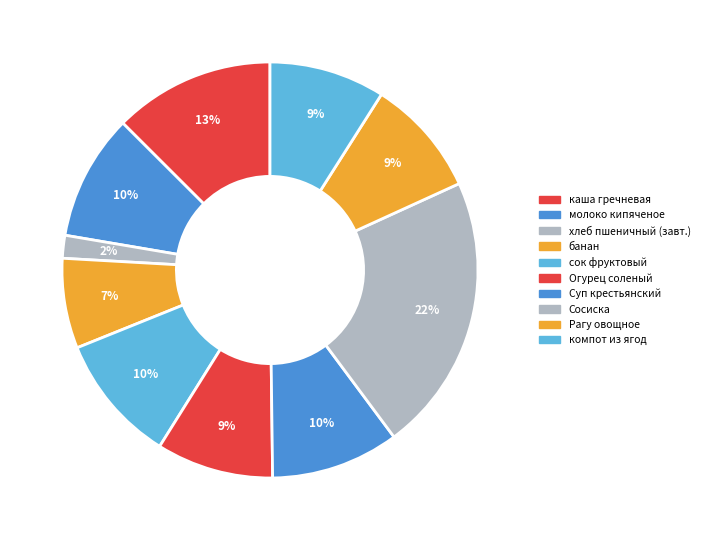

How many segments does this pie chart have?

10